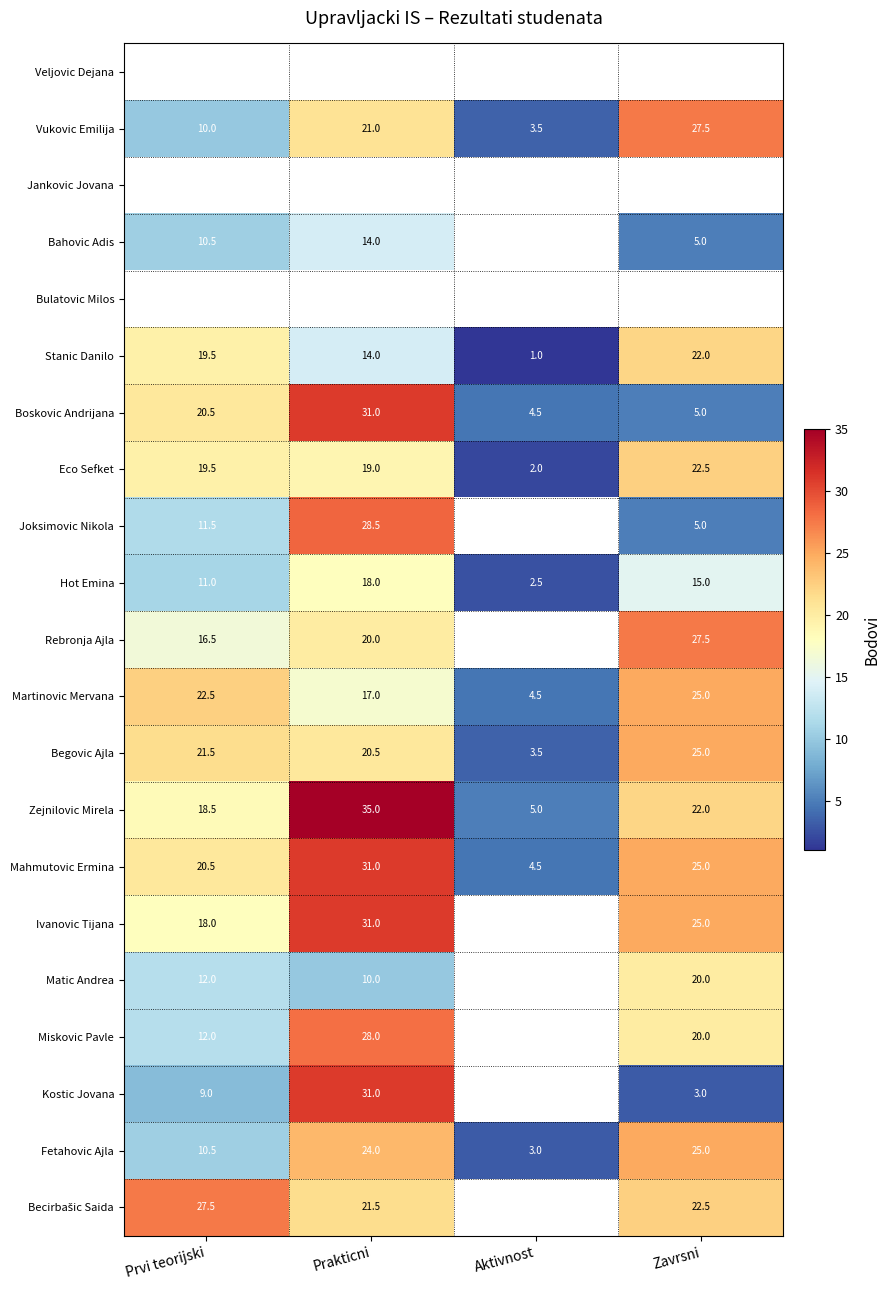

What is the difference between the Fetahovic Ajla values at Prakticni and Aktivnost?

21.0